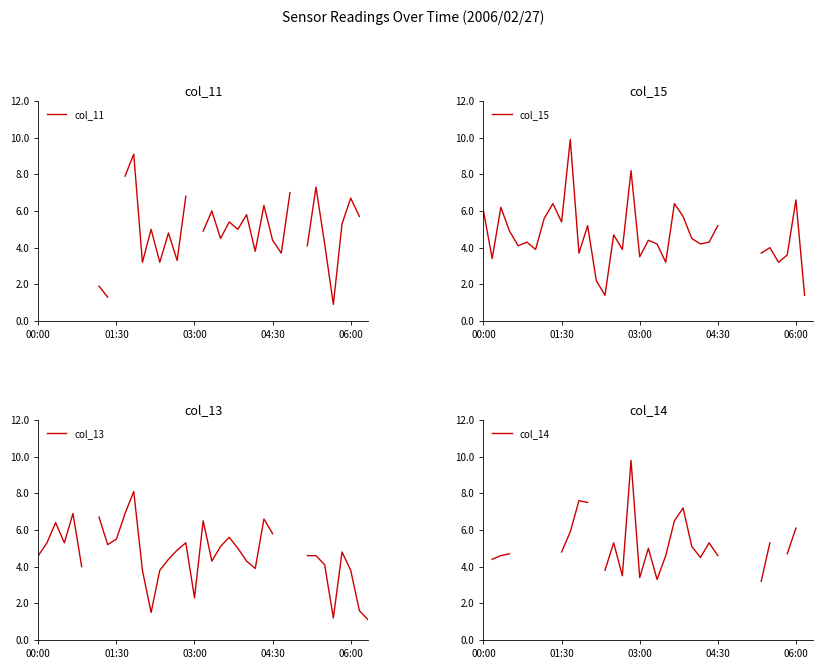

What are all the series names shown in the legend?

col_11, col_15, col_13, col_14